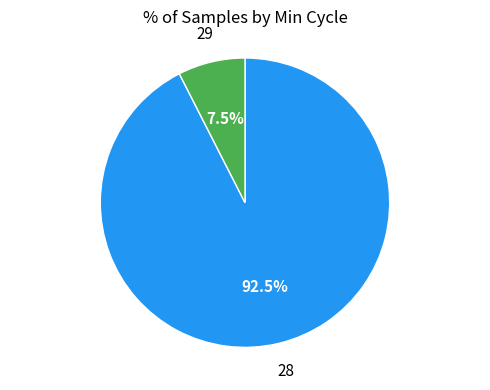

Does any single category account for the majority?

Yes